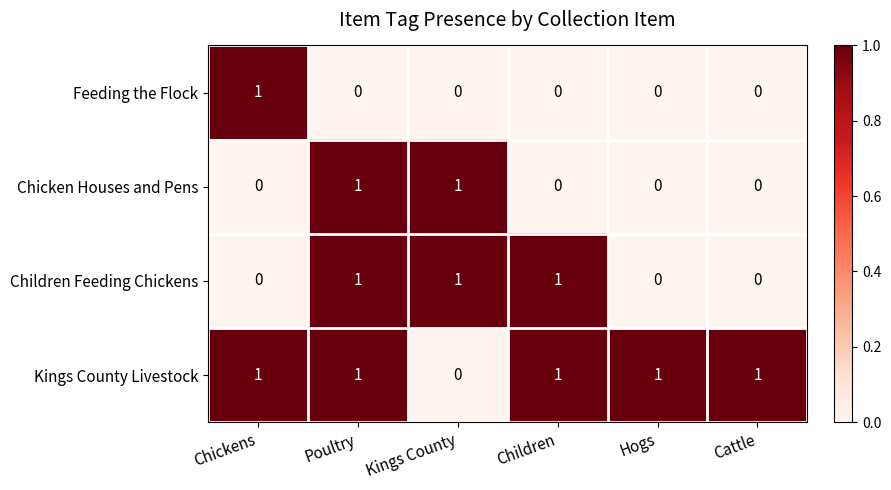

At which category is the sum across all series the highest?

Poultry